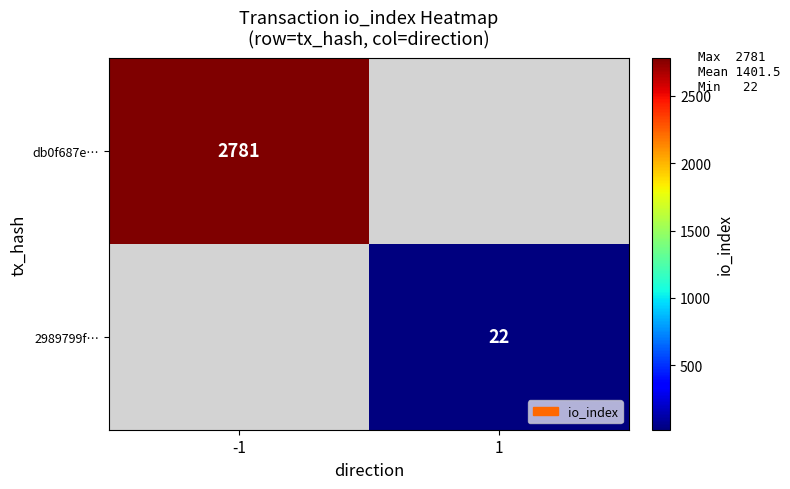

The 2989799f… series shows 22 at 1. True or false?

True